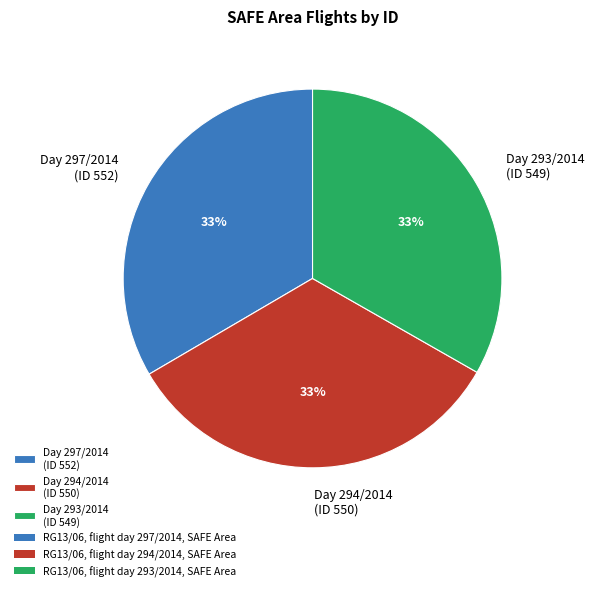

What is the ratio of the value at Day 294/2014 (ID 550) to the value at Day 297/2014 (ID 552)?

1.0